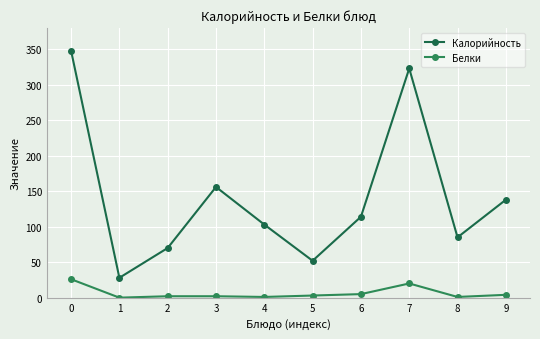

Count the number of categories in the chart.

10